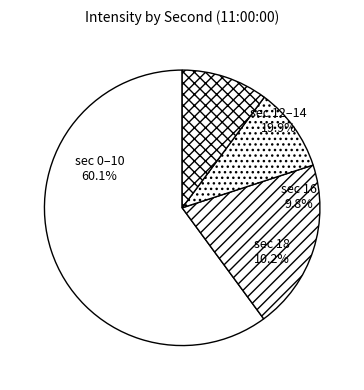

Is it true that 10 is 10% of the pie?

True